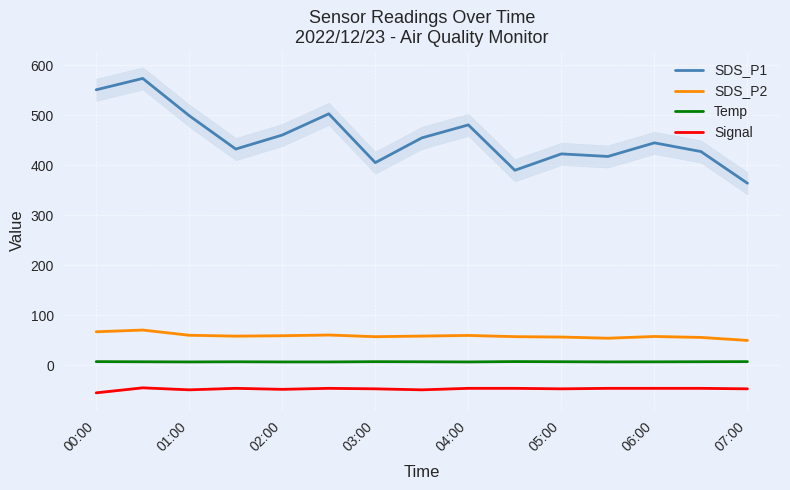

Read the SDS_P1 value at 05:00.

422.8